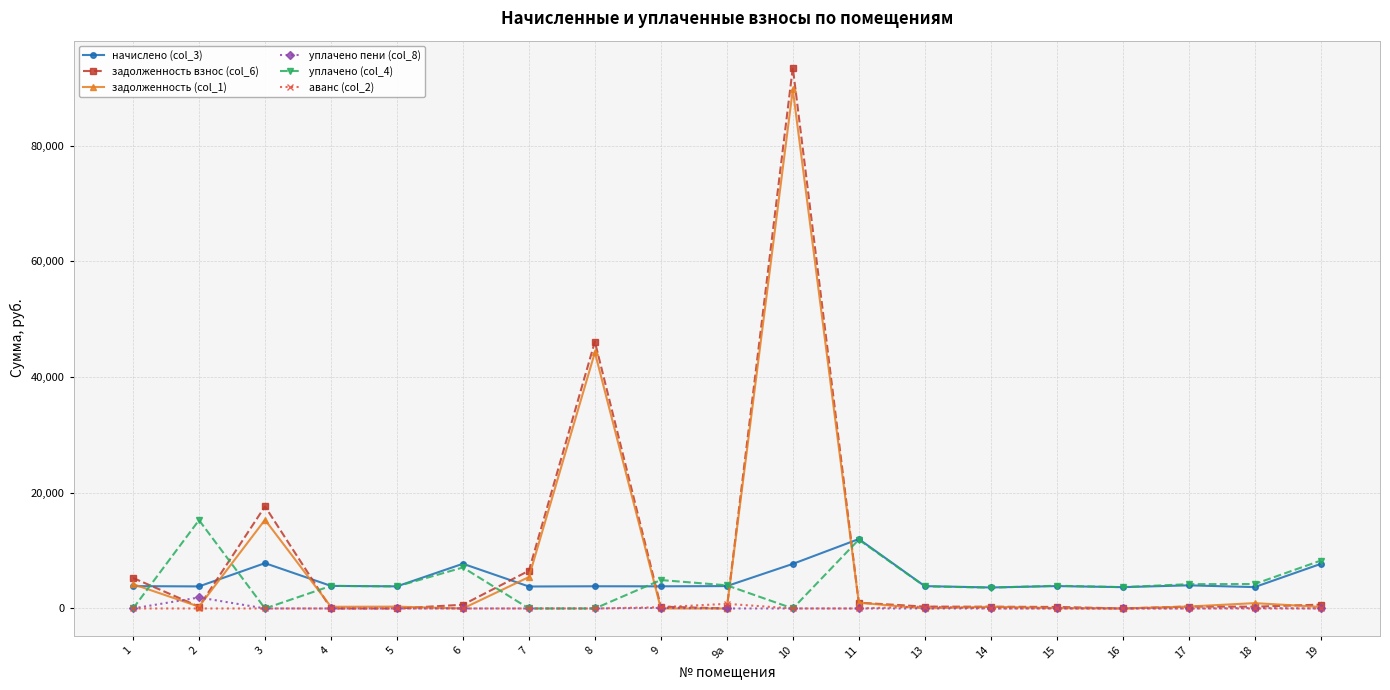

Which series has the largest range (max minus min)?

задолженность взнос (col_6)